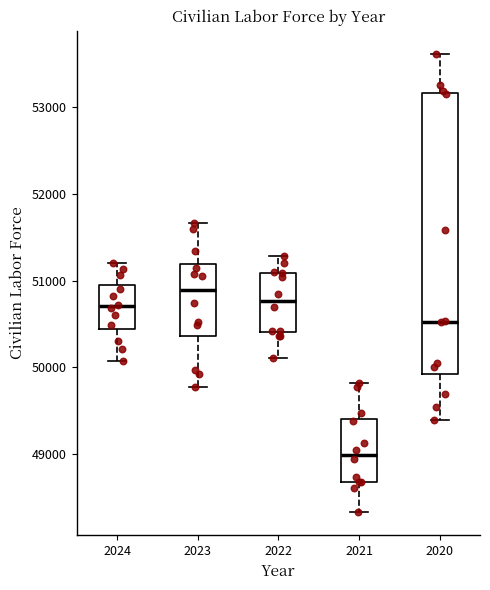

Where does the lower whisker of the box at x = 2023 end on the y-axis? The values are not printed on the chart, so give them approximately, as read against the axis.

49800